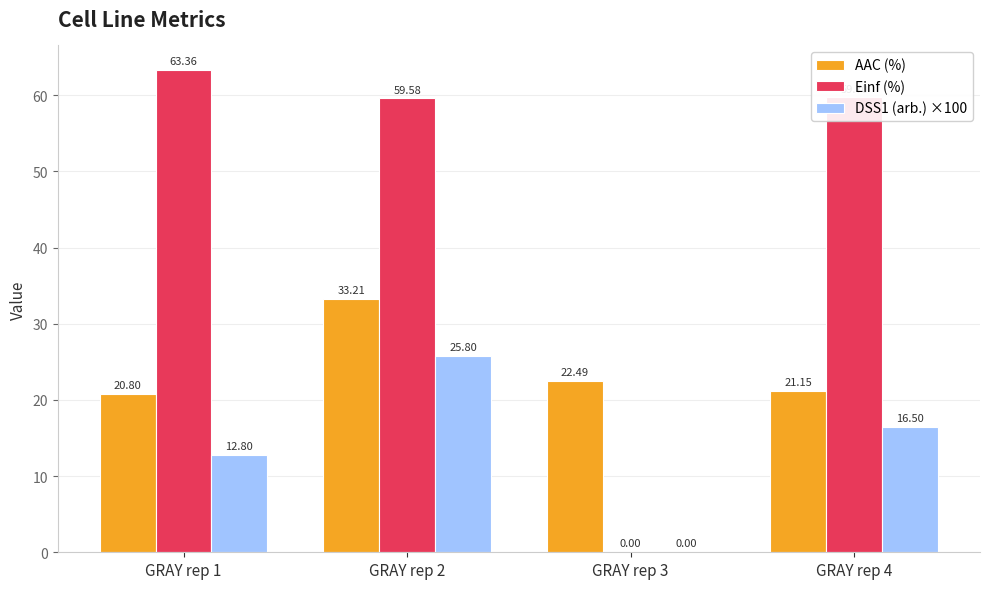

The value of DSS1 (arb.) ×100 at GRAY rep 3 is -10.0. True or false?

False